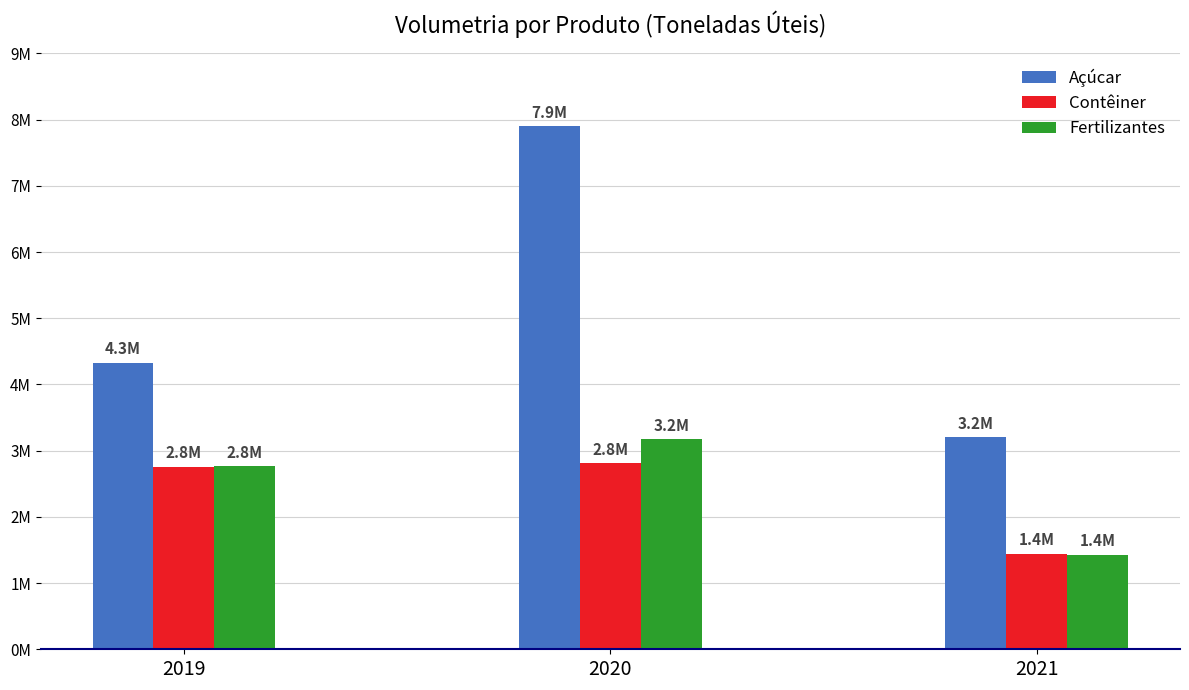

List the series in order of their peak value, lowest first.

Contêiner, Fertilizantes, Açúcar